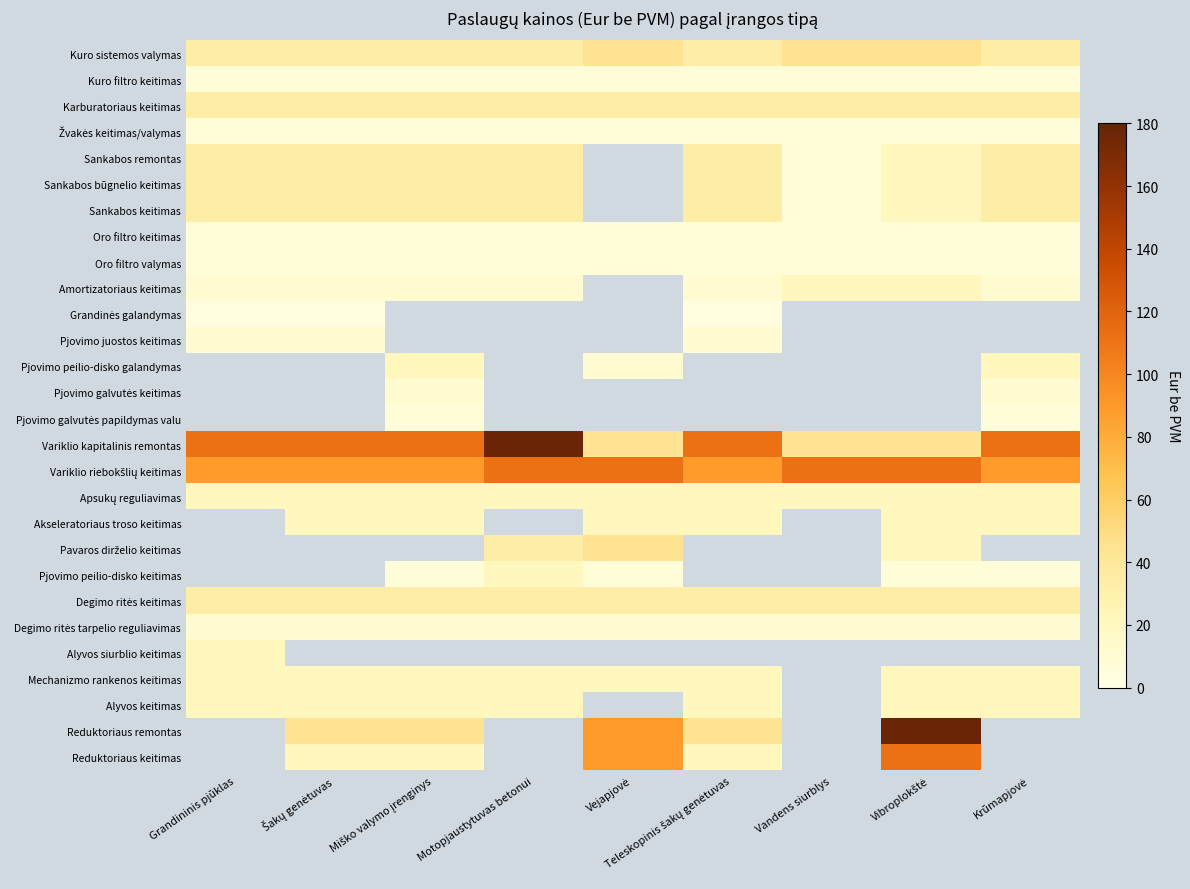

Rank the series at Vandens siurblys from lowest to highest value.

Grandinės galandymas, Pjovimo juostos keitimas, Pjovimo peilio-disko galandymas, Pjovimo galvutės keitimas, Pjovimo galvutės papildymas valu, Akseleratoriaus troso keitimas, Pavaros dirželio keitimas, Pjovimo peilio-disko keitimas, Alyvos siurblio keitimas, Mechanizmo rankenos keitimas, Alyvos keitimas, Reduktoriaus remontas, Reduktoriaus keitimas, Kuro filtro keitimas, Žvakės keitimas/valymas, Sankabos remontas, Sankabos būgnelio keitimas, Sankabos keitimas, Oro filtro keitimas, Oro filtro valymas, Degimo ritės tarpelio reguliavimas, Amortizatoriaus keitimas, Apsukų reguliavimas, Karburatoriaus keitimas, Degimo ritės keitimas, Kuro sistemos valymas, Variklio kapitalinis remontas, Variklio riebokšlių keitimas